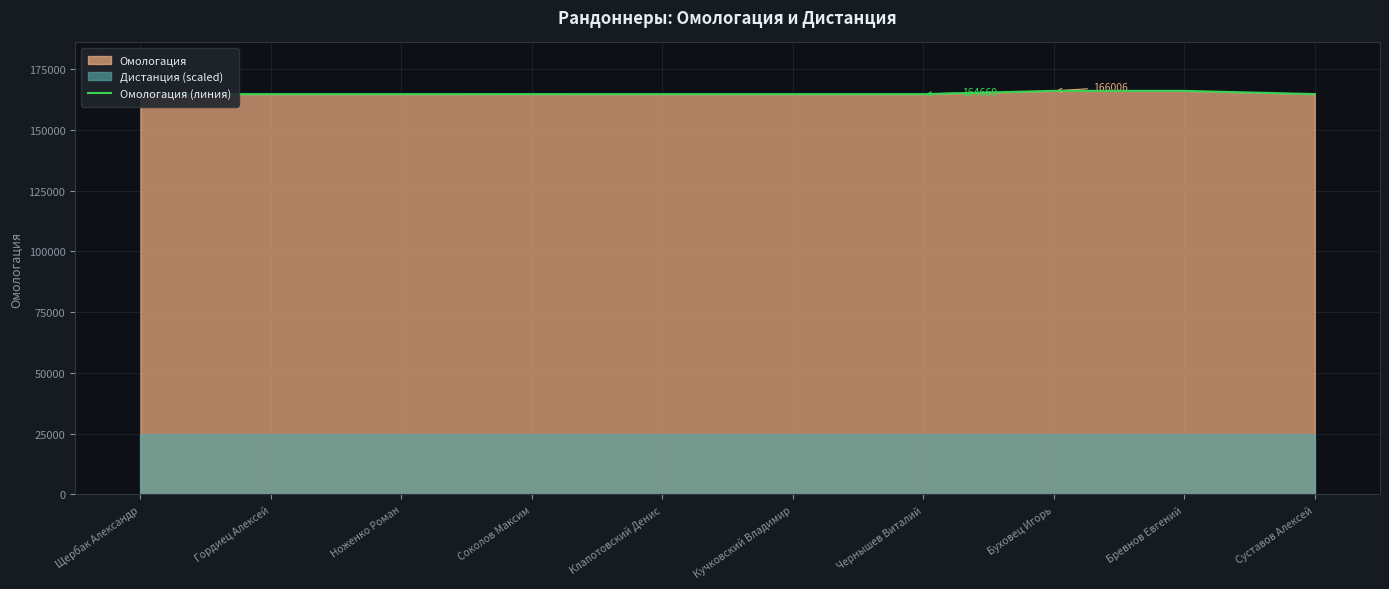

List the labels in order of value, smallest first.

Чернышев Виталий, Гордиец Алексей, Клапотовский Денис, Кучковский Владимир, Ноженко Роман, Щербак Александр, Соколов Максим, Суставов Алексей, Бревнов Евгений, Буховец Игорь